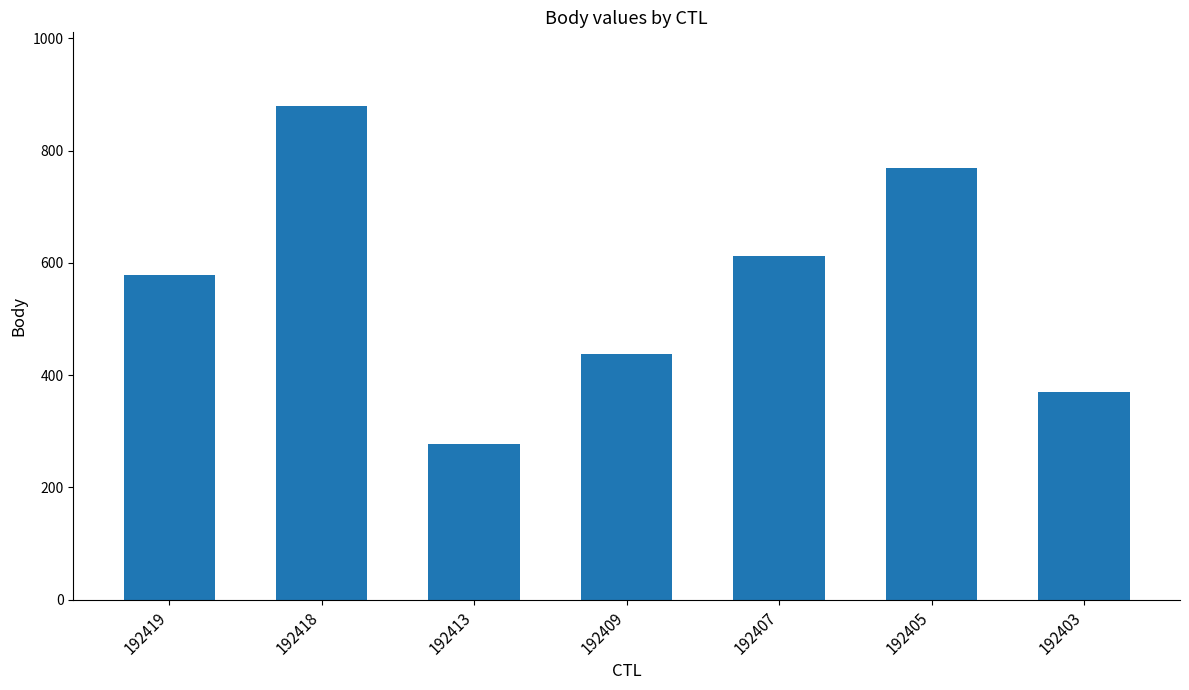

At which category does the chart reach its minimum across all series?

192413